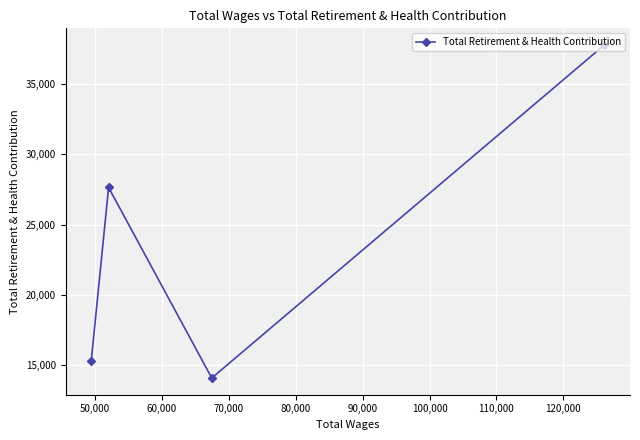

What is the value of the 1st point from the left?

15262